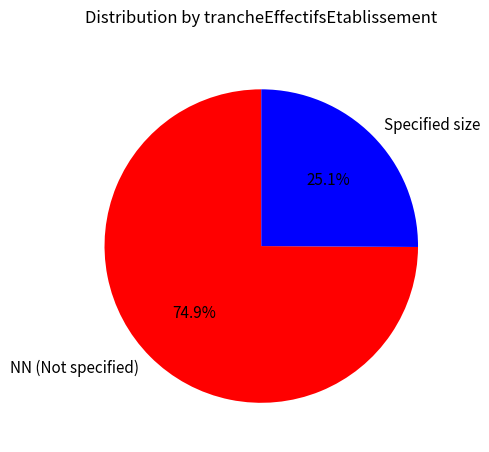

To the nearest percent, what is the difference between the largest and smallest slice percentages?

50%